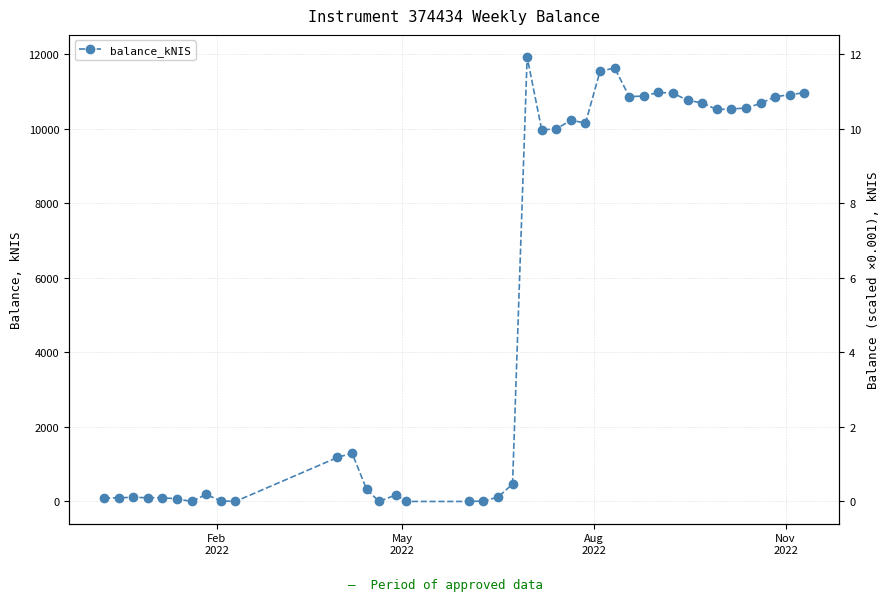

How many data points are less than 9969?

20